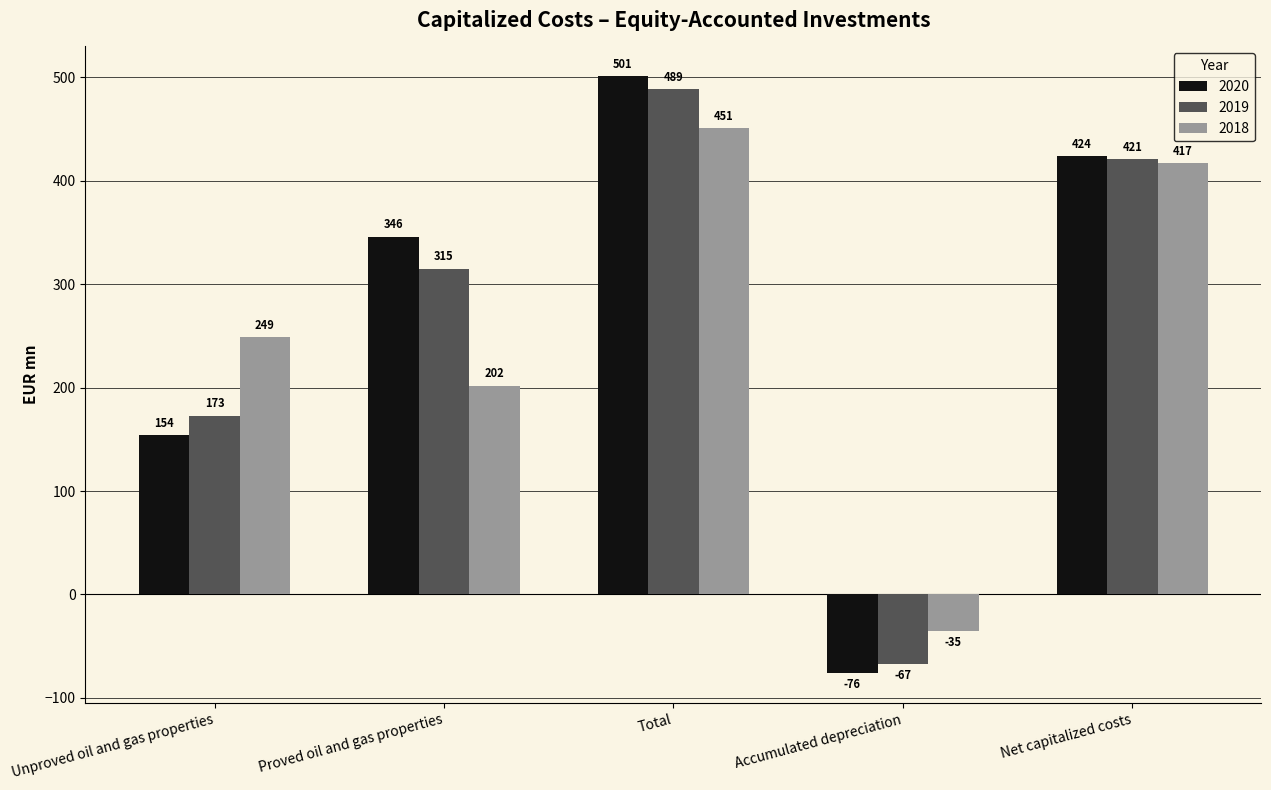

What is the difference between the maximum and second lowest values in the 2020 series?

347